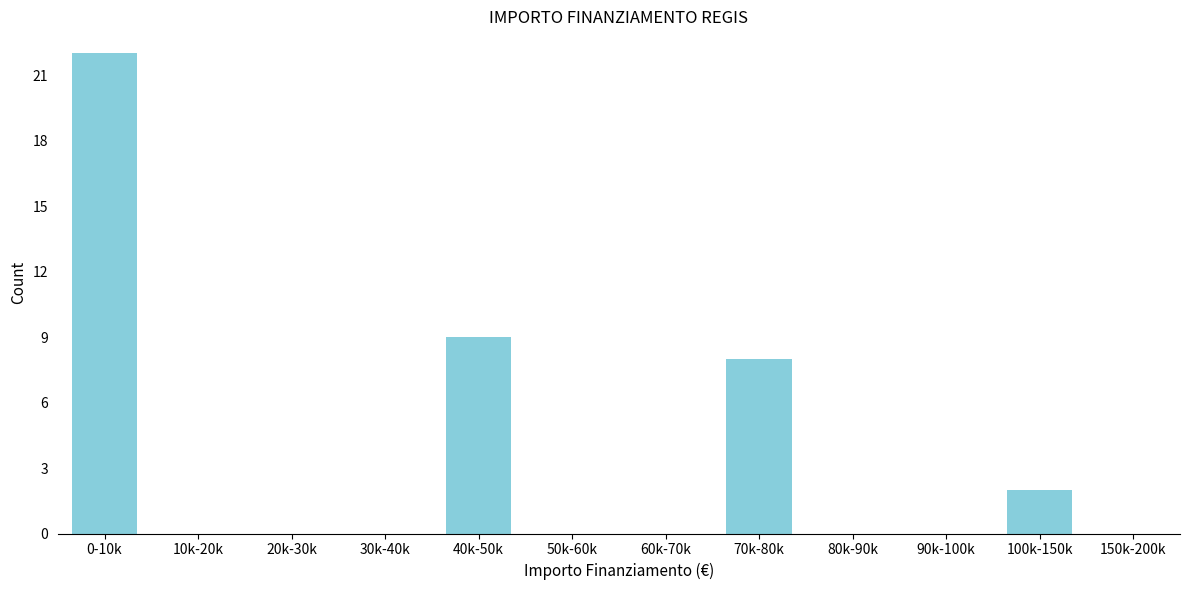

Reading right to left, list all the values displayed in this chart.

150k-200k=0	100k-150k=2	90k-100k=0	80k-90k=0	70k-80k=8	60k-70k=0	50k-60k=0	40k-50k=9	30k-40k=0	20k-30k=0	10k-20k=0	0-10k=22